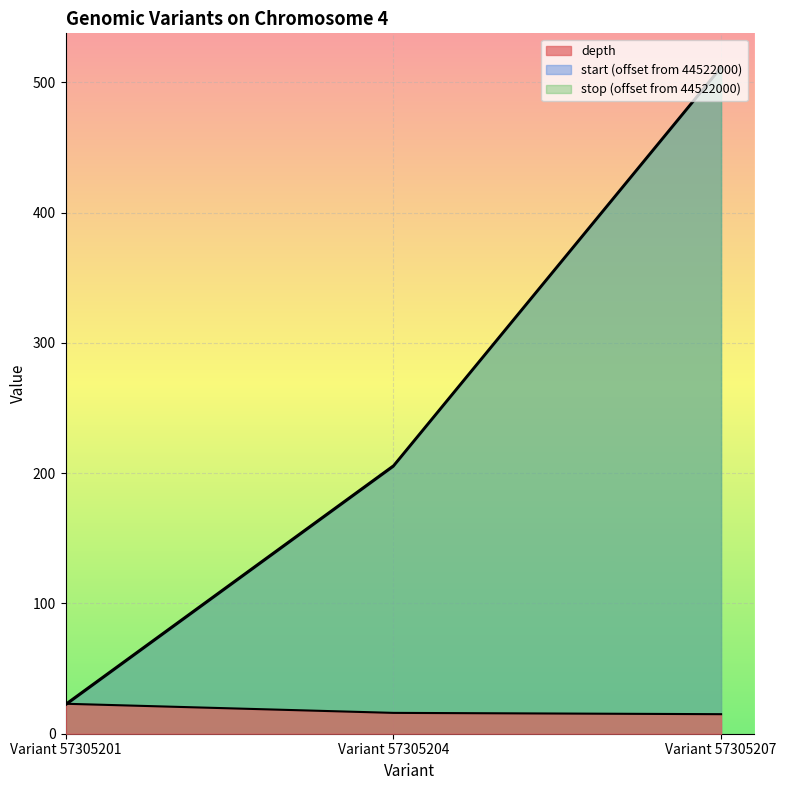

What is the value of the start point at the 2nd from the left?

205